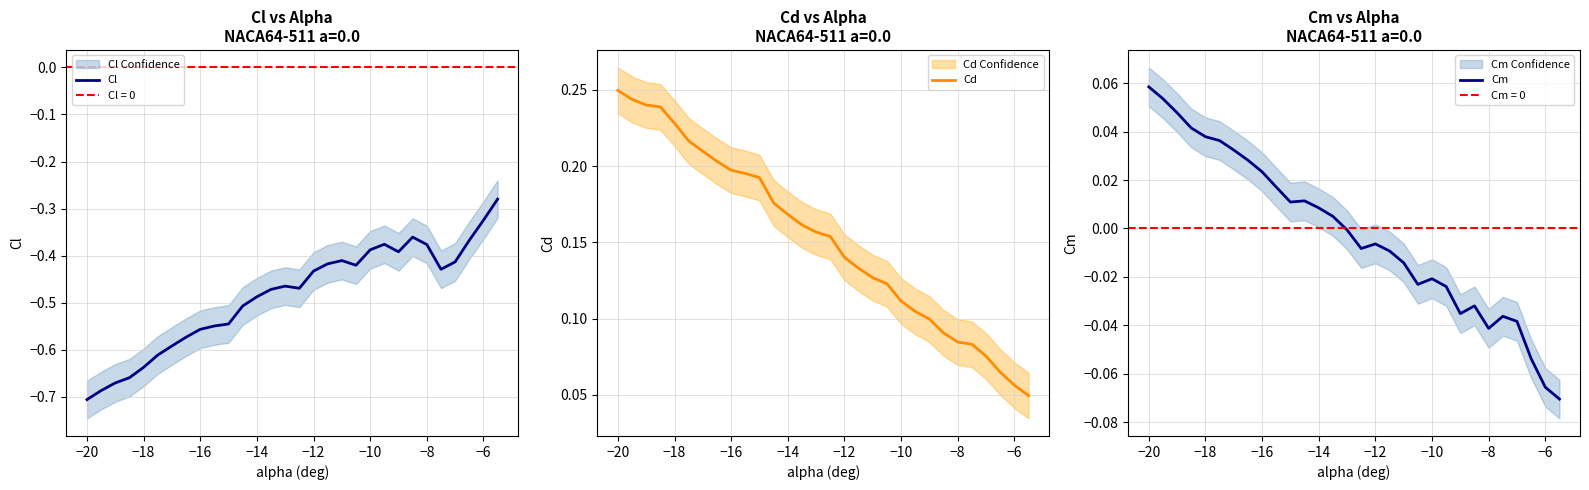

What are all the series names shown in the legend?

Cl, Cd, Cm